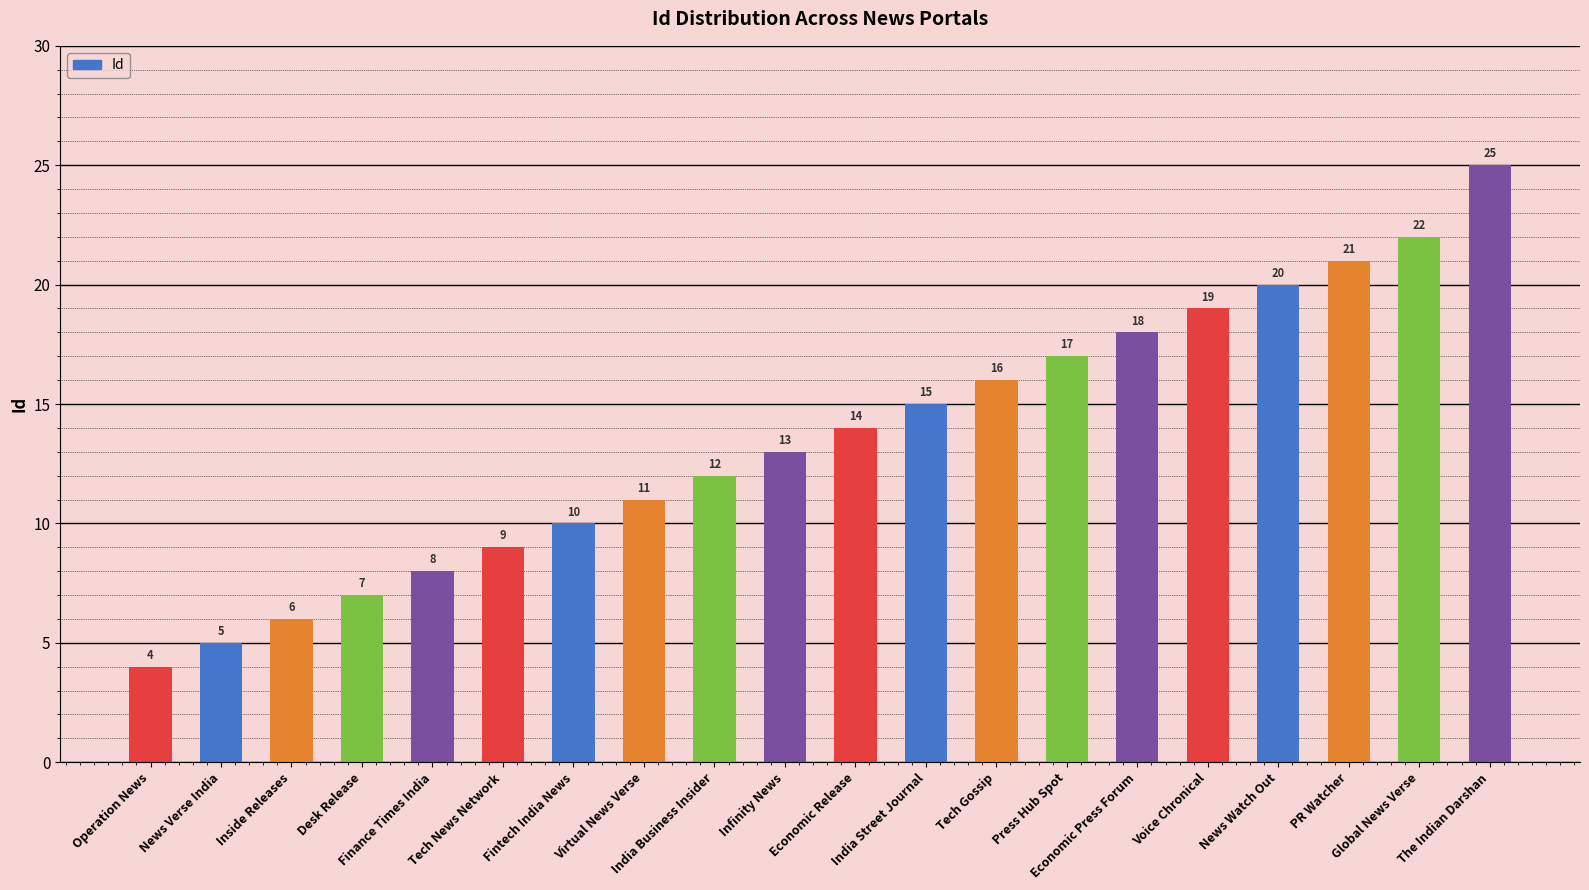

Reading left to right, list all the values displayed in this chart.

4	5	6	7	8	9	10	11	12	13	14	15	16	17	18	19	20	21	22	25